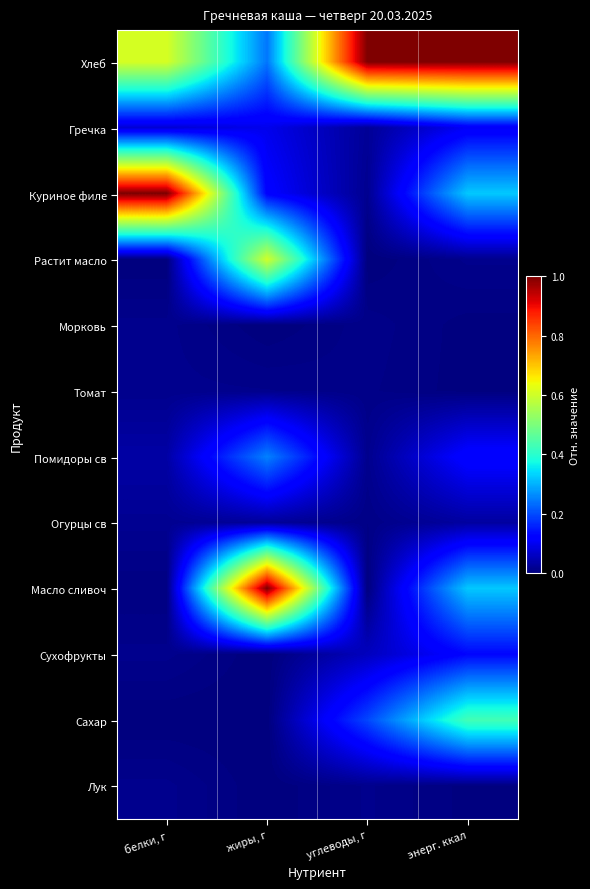

Which series changed the most between жиры, г and углеводы, г?

Масло сливоч